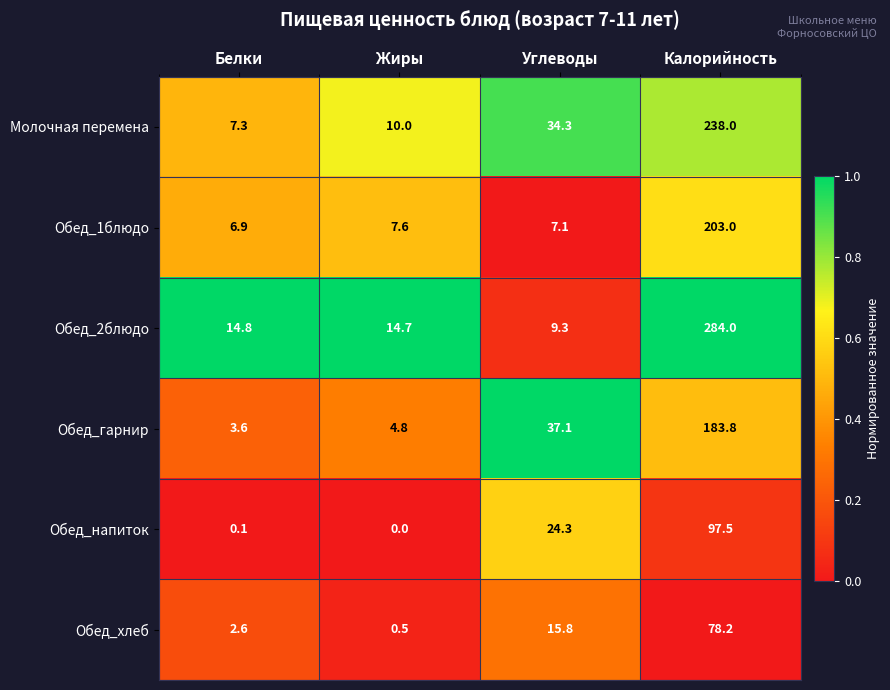

At which label does Обед_хлеб reach its minimum?

Жиры